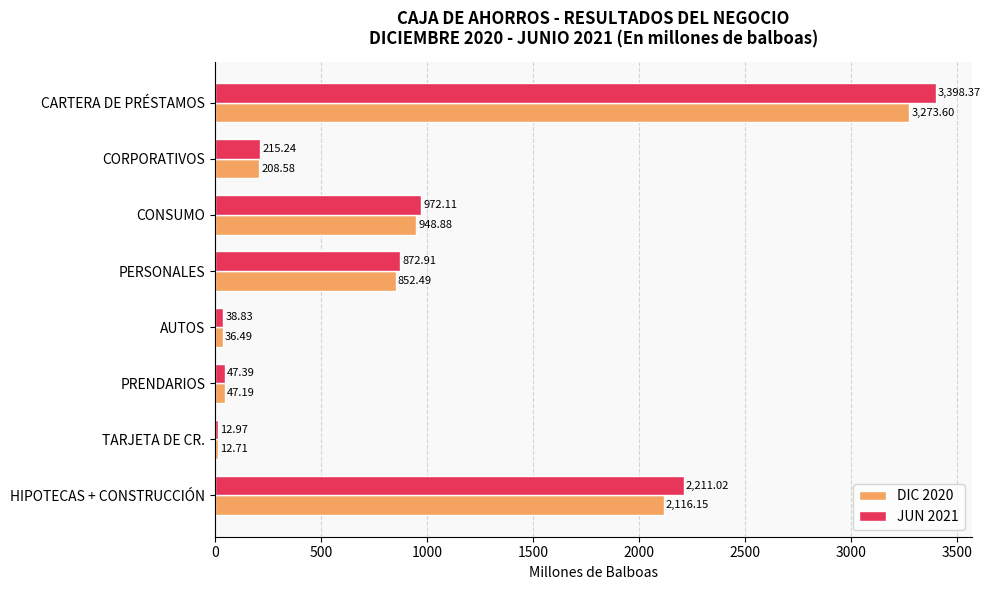

What are all the series names shown in the legend?

DIC 2020, JUN 2021